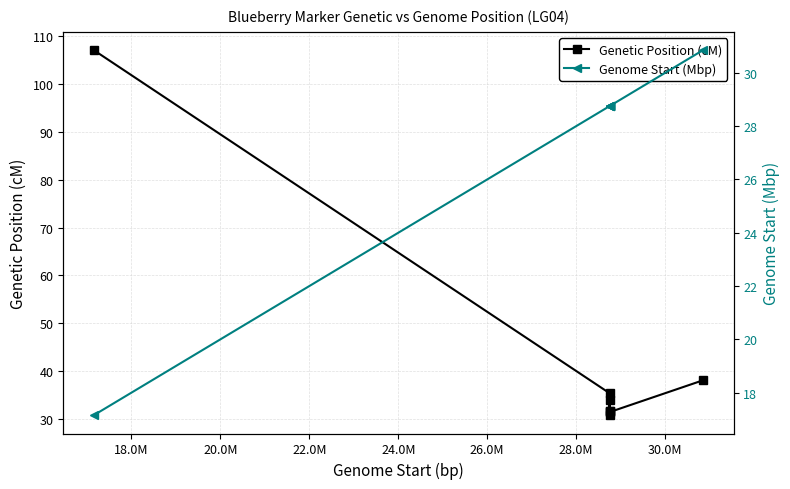

True or false: Genetic Position (cM) has more than 0 points higher than both neighbors.

True